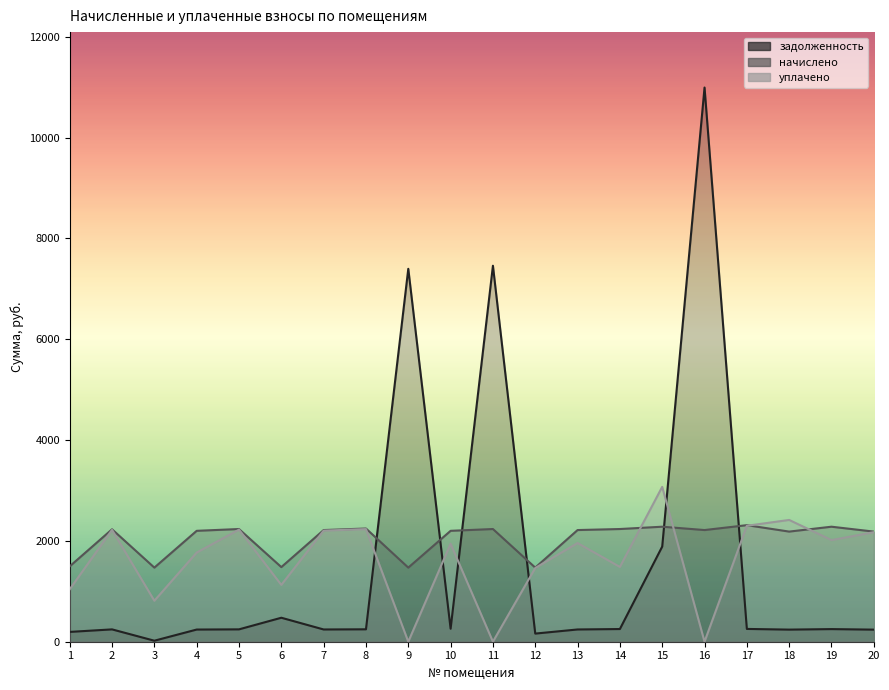

The value of задолженность at 9 is 7395.8. True or false?

True